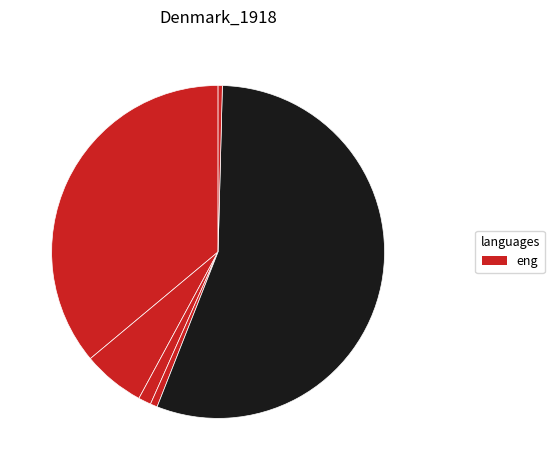

How many slices are in this pie chart?

6